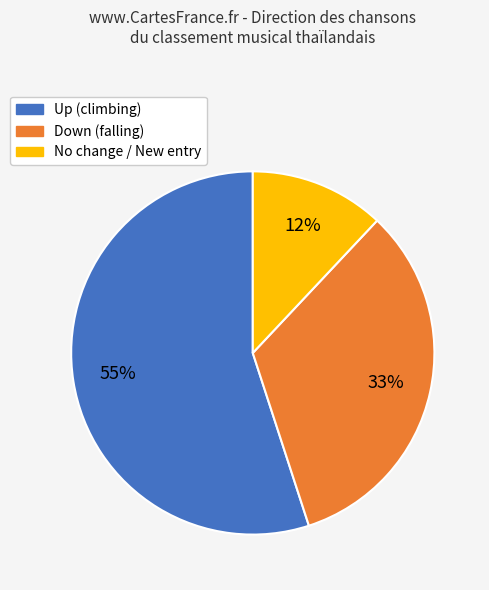

How many slices are in this pie chart?

3